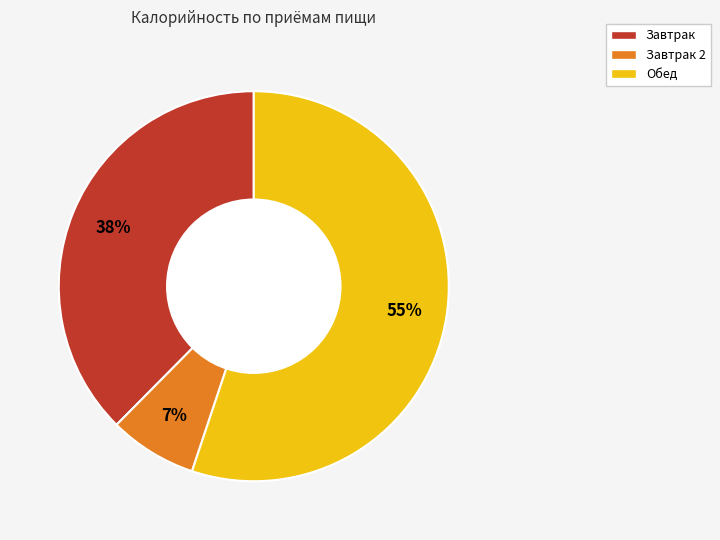

Is there any slice that represents more than half of the pie?

Yes